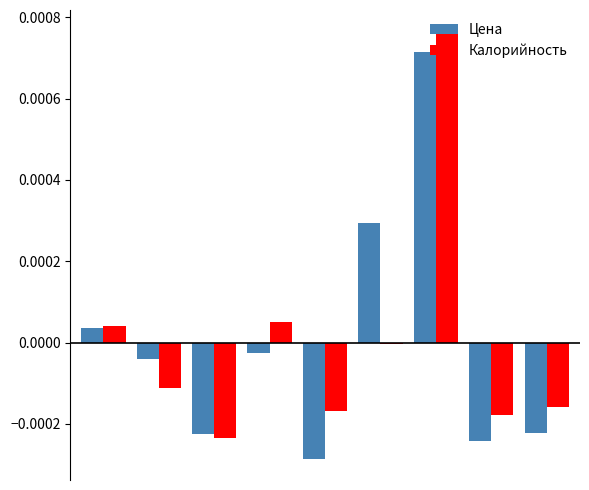

List the series in order of their peak value, lowest first.

Цена, Калорийность